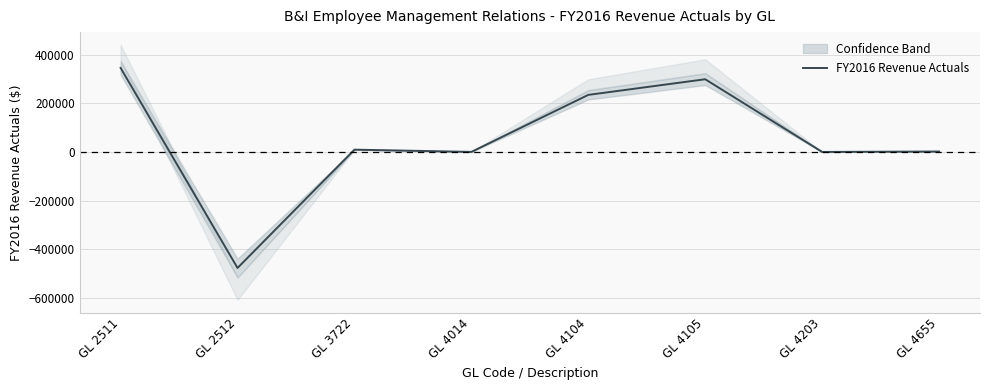

How many values are above zero?

7